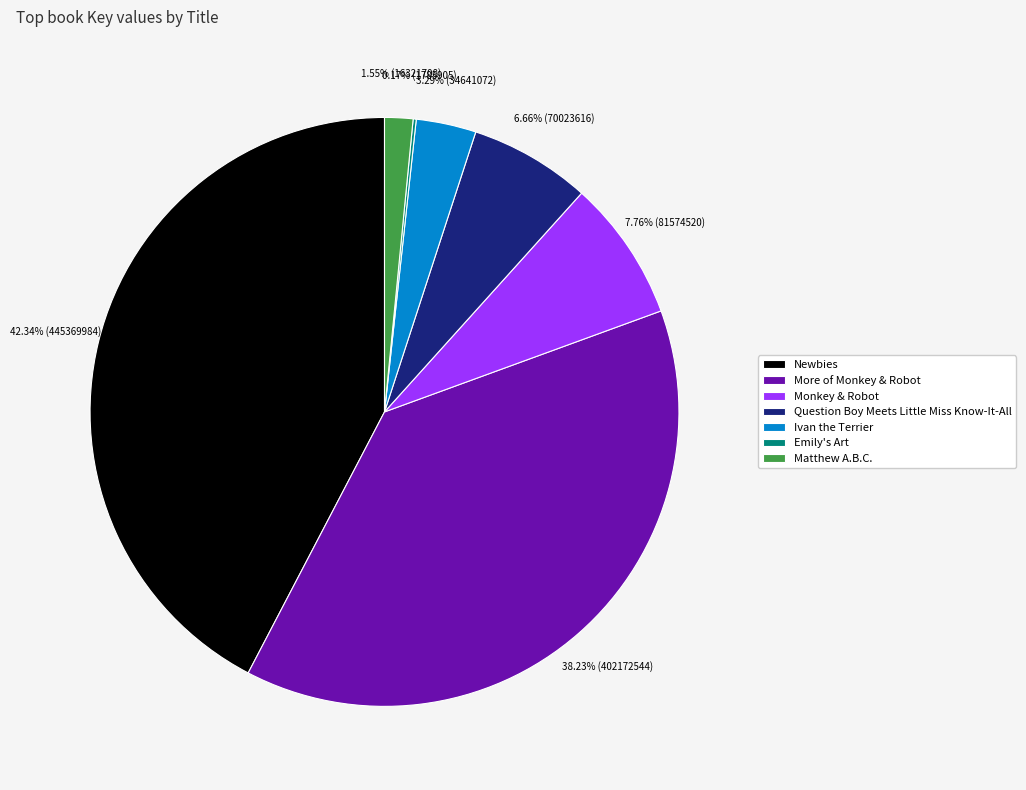

Does More of Monkey & Robot account for over 50% of the chart?

No